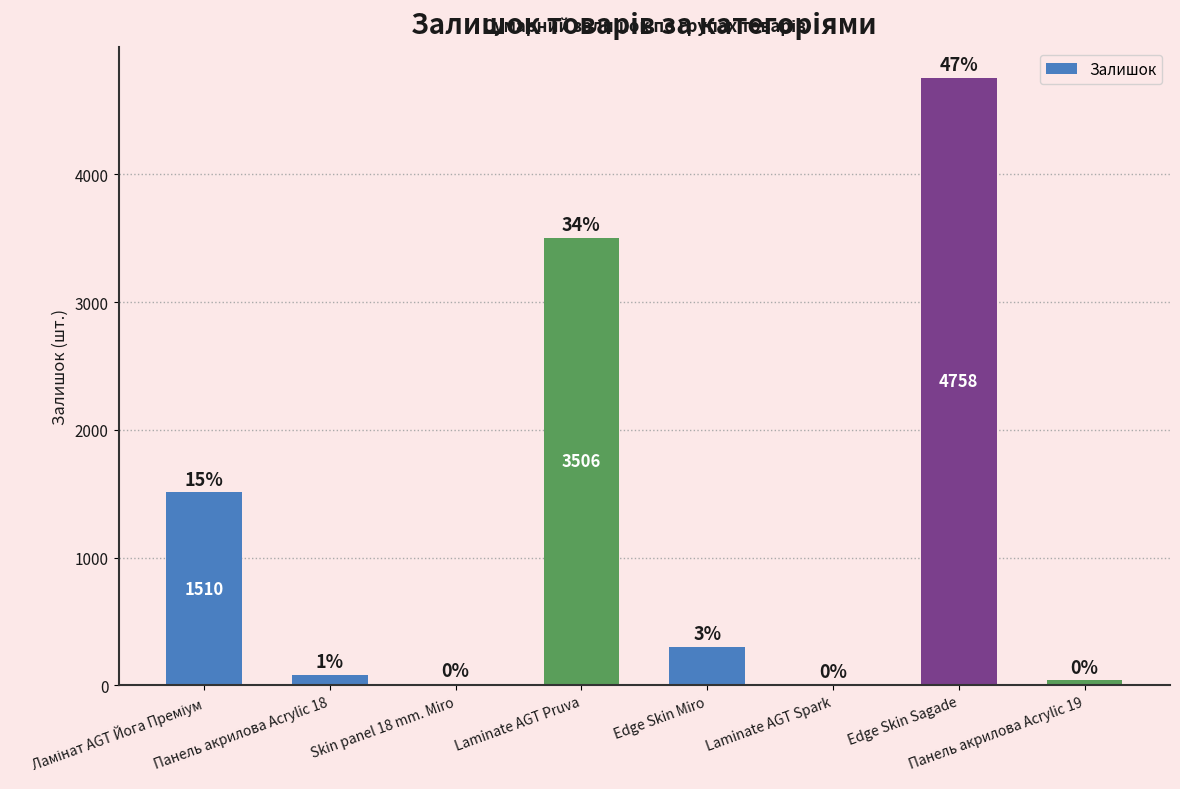

What is the greatest value displayed?

4758